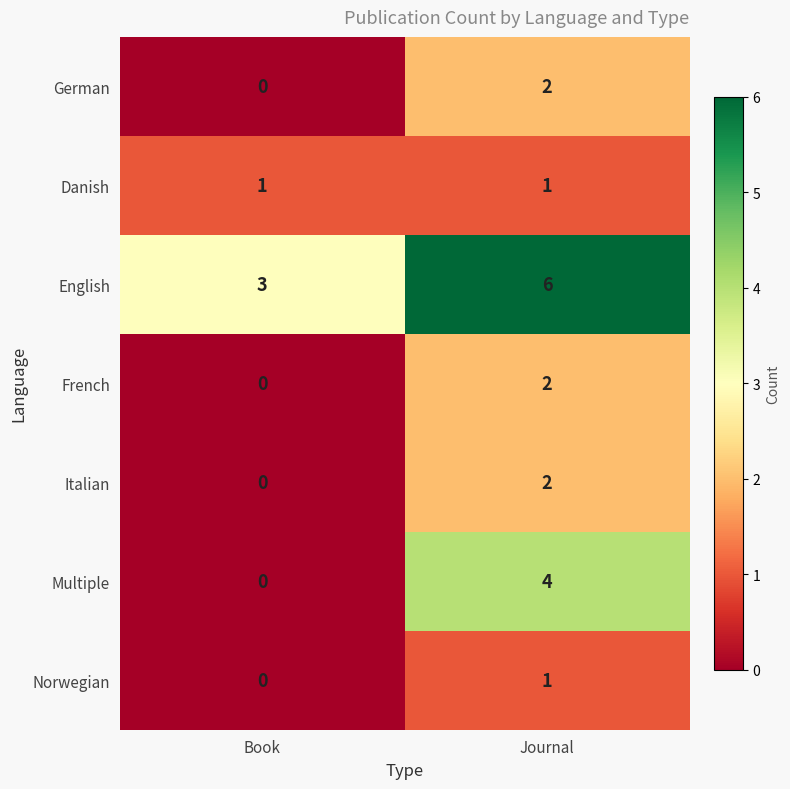

True or false: Norwegian has a value of -1 at Book.

False